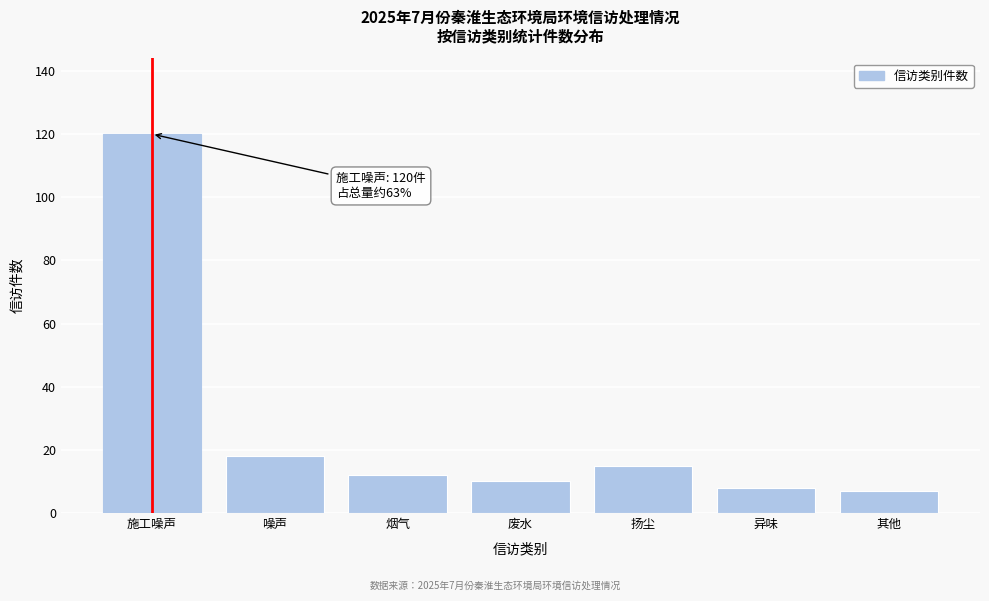

Reading left to right, transcribe all the data shown in this chart.

120	18	12	10	15	8	7